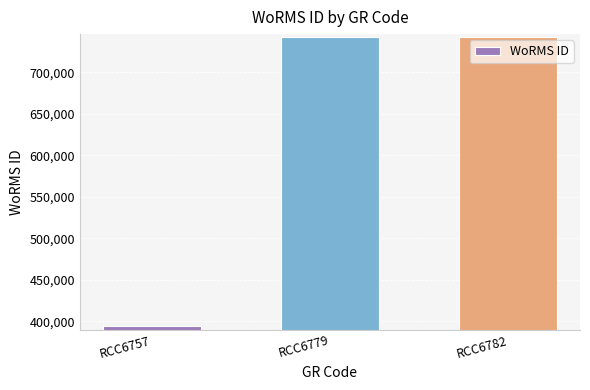

What is the difference between the maximum and minimum values?

349089